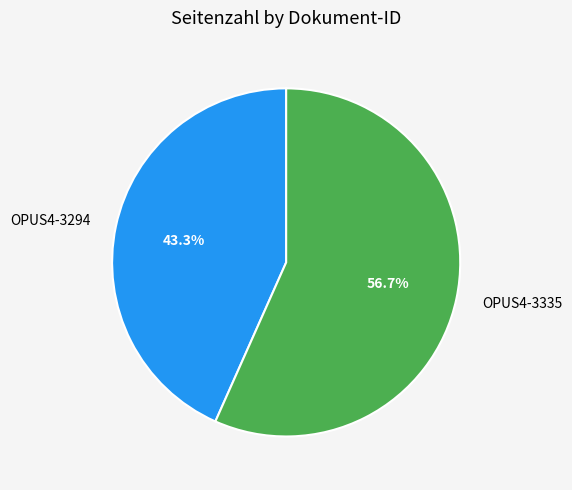

Which slice is the smallest?

OPUS4-3294